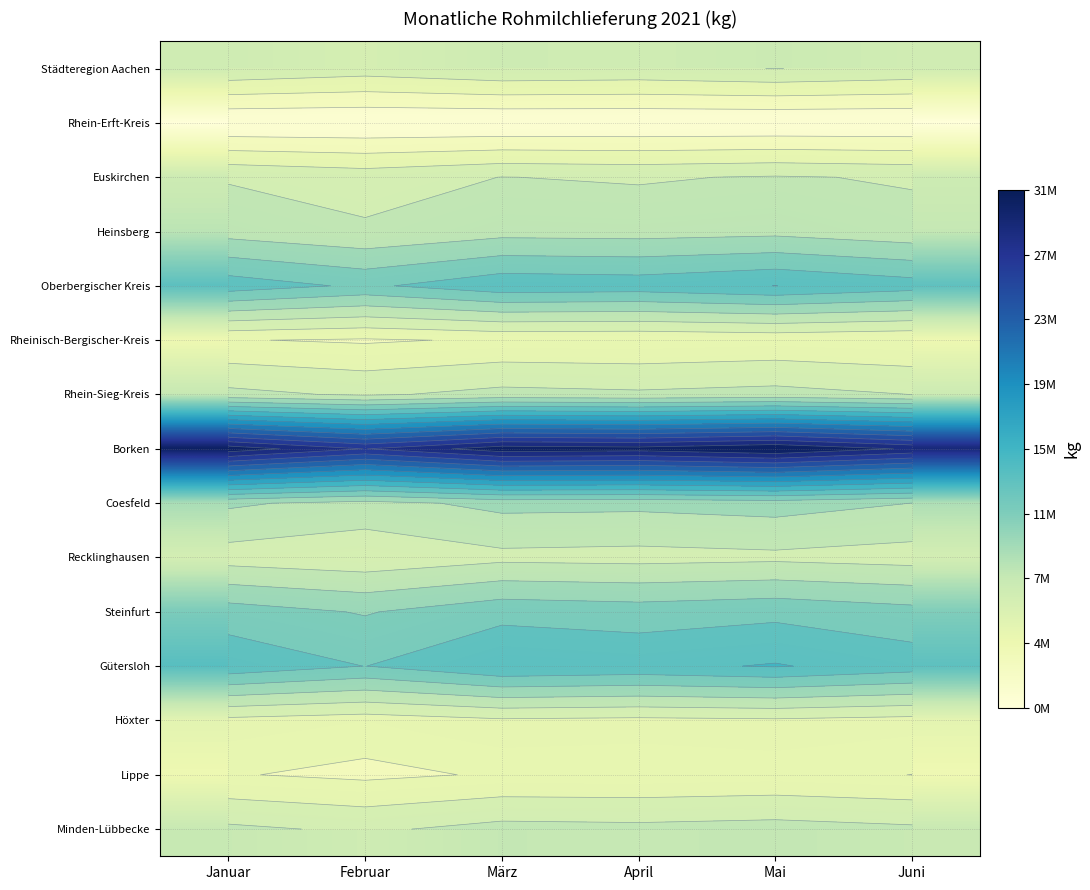

What is the minimum value shown in the chart?

167446